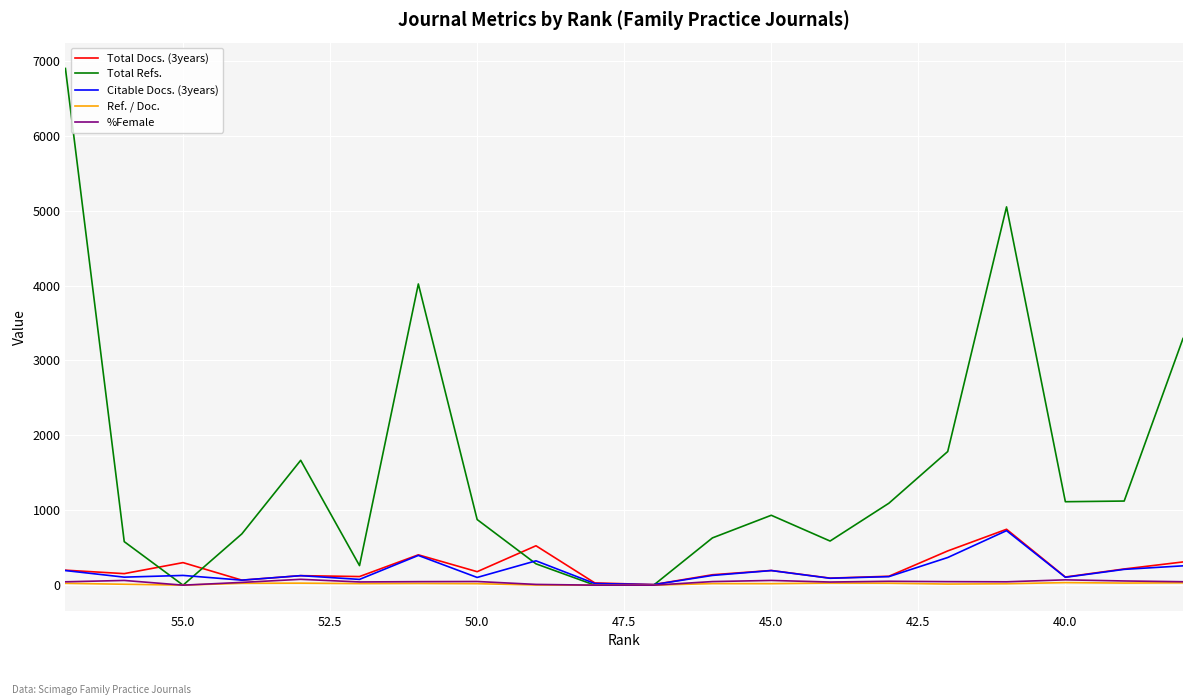

Does the chart display data point markers on the line(s)?

No